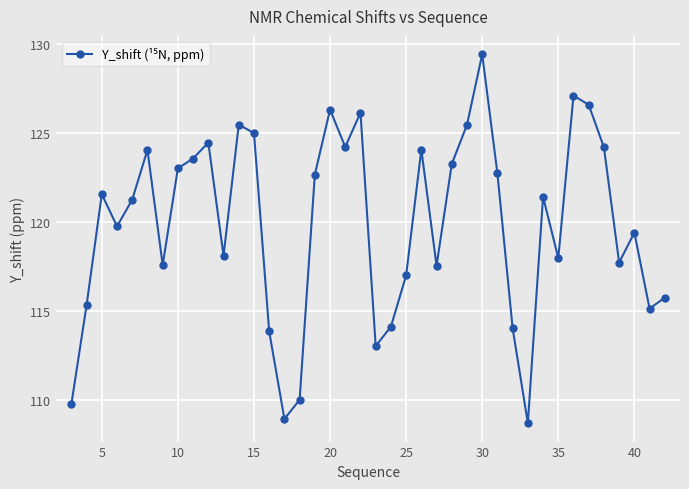

How many interior local valleys (lower than both neighbors) does the data have?

11